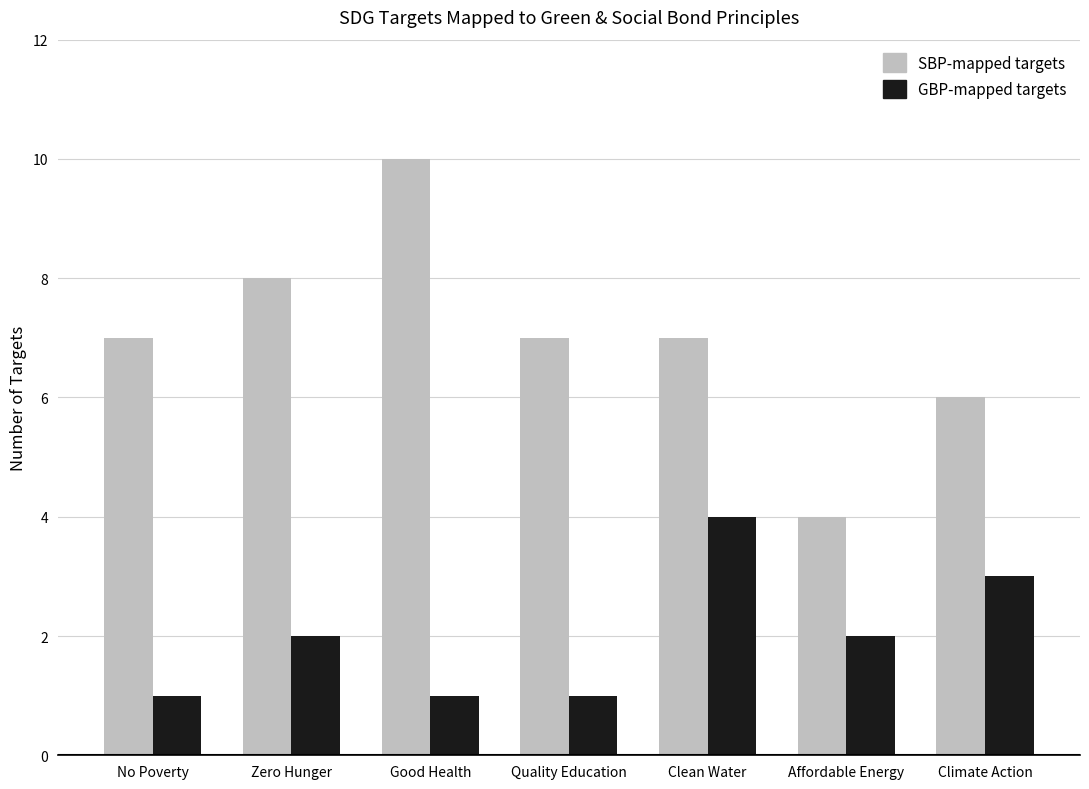

Reading left to right, extract all data points from this chart.

SBP-mapped targets: No Poverty=7	Zero Hunger=8	Good Health=10	Quality Education=7	Clean Water=7	Affordable Energy=4	Climate Action=6
GBP-mapped targets: No Poverty=1	Zero Hunger=2	Good Health=1	Quality Education=1	Clean Water=4	Affordable Energy=2	Climate Action=3